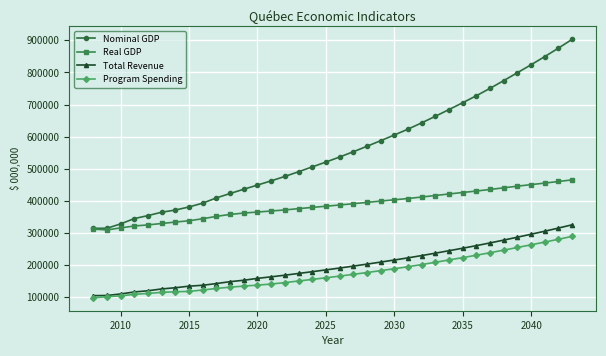

Rank the series by their maximum value, from highest to lowest.

Nominal GDP, Real GDP, Total Revenue, Program Spending